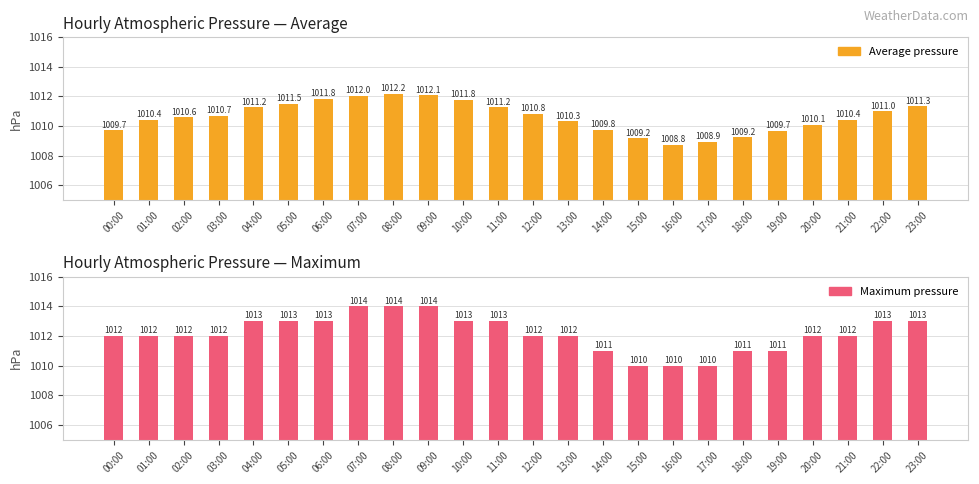

Reading left to right, extract all data points from this chart.

Average pressure: 00:00=1009.7	01:00=1010.4	02:00=1010.6	03:00=1010.7	04:00=1011.2	05:00=1011.5	06:00=1011.8	07:00=1012.0	08:00=1012.2	09:00=1012.1	10:00=1011.8	11:00=1011.2	12:00=1010.8	13:00=1010.3	14:00=1009.8	15:00=1009.2	16:00=1008.8	17:00=1008.9	18:00=1009.2	19:00=1009.7	20:00=1010.1	21:00=1010.4	22:00=1011.0	23:00=1011.3
Maximum pressure: 00:00=1012.0	01:00=1012.0	02:00=1012.0	03:00=1012.0	04:00=1013.0	05:00=1013.0	06:00=1013.0	07:00=1014.0	08:00=1014.0	09:00=1014.0	10:00=1013.0	11:00=1013.0	12:00=1012.0	13:00=1012.0	14:00=1011.0	15:00=1010.0	16:00=1010.0	17:00=1010.0	18:00=1011.0	19:00=1011.0	20:00=1012.0	21:00=1012.0	22:00=1013.0	23:00=1013.0